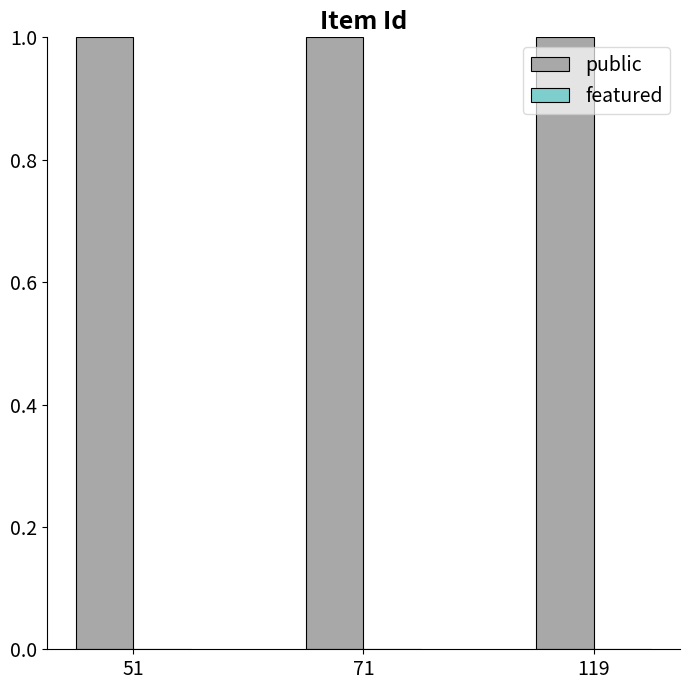

Which category has the lowest value in the featured series?

51